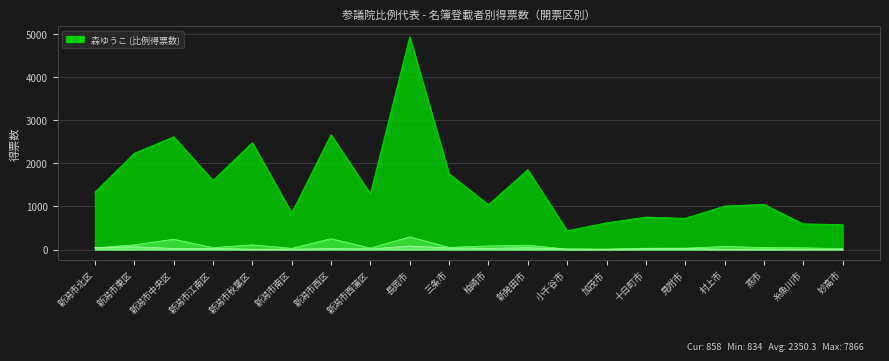

At which label does もりやたかし first exceed 21?

新潟市北区